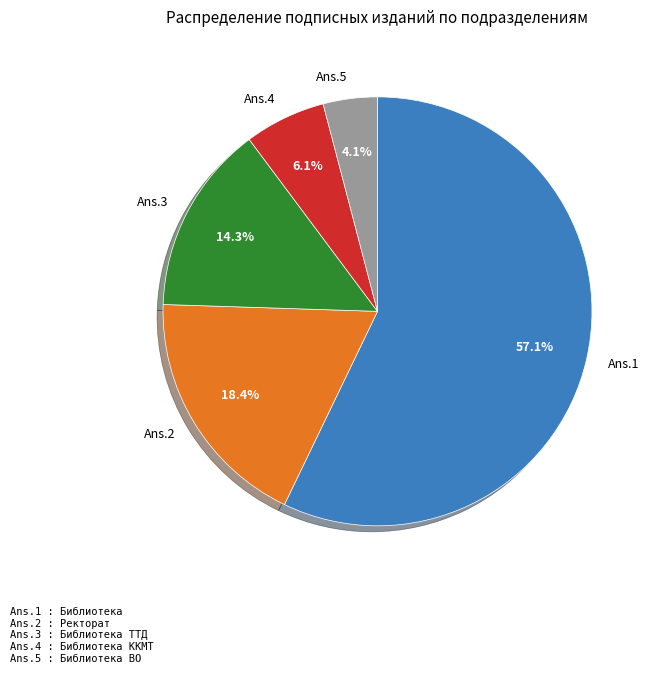

Is there any slice that represents more than half of the pie?

Yes